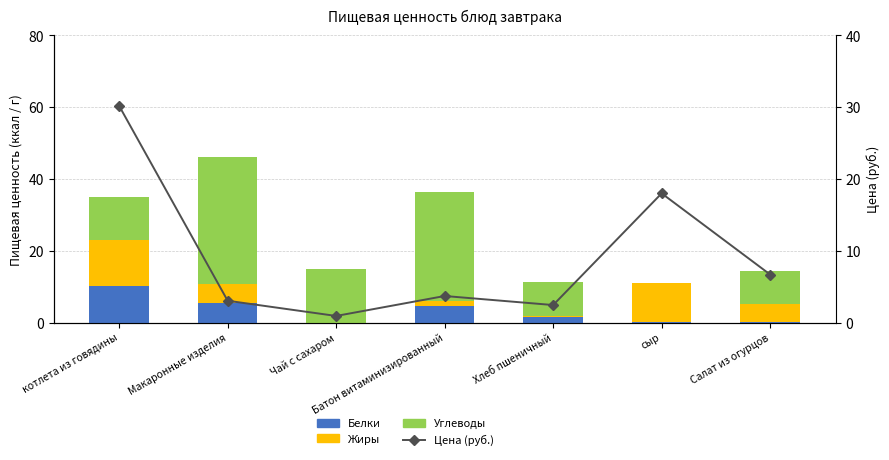

The Жиры series shows 8.0 at Чай с сахаром. True or false?

False